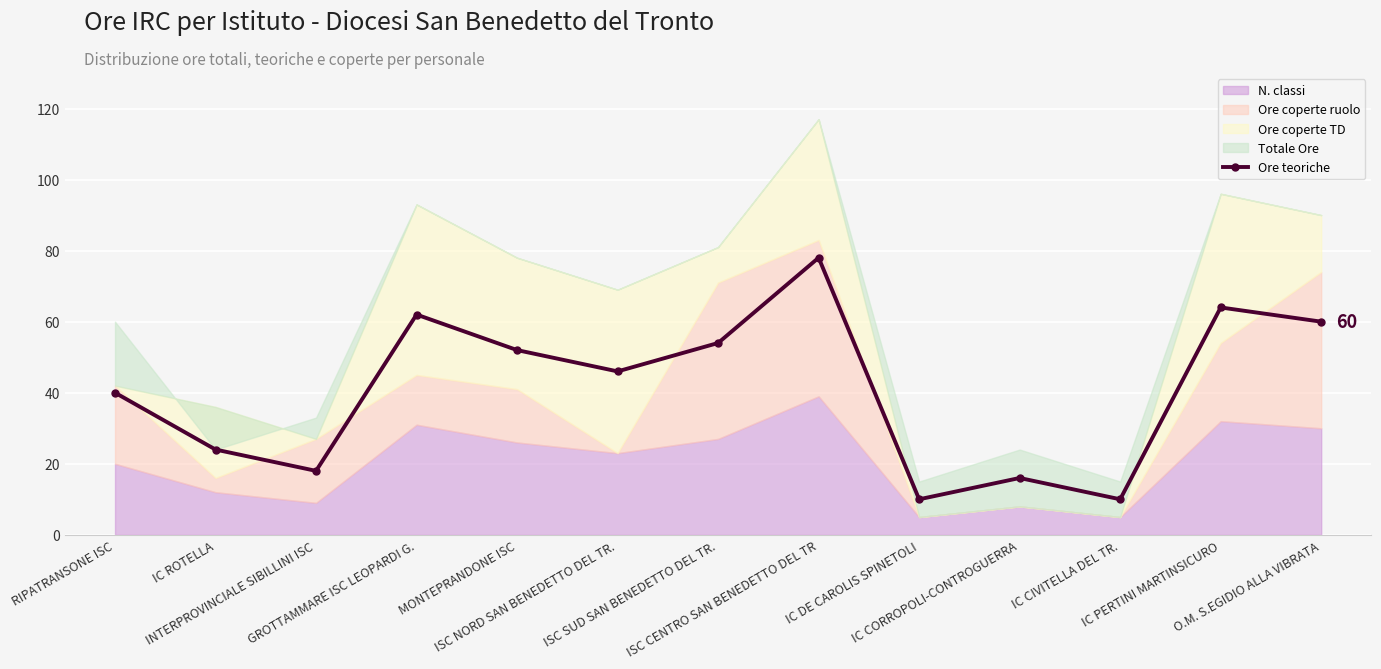

True or false: there are more than 0 points higher than both neighbors.

True